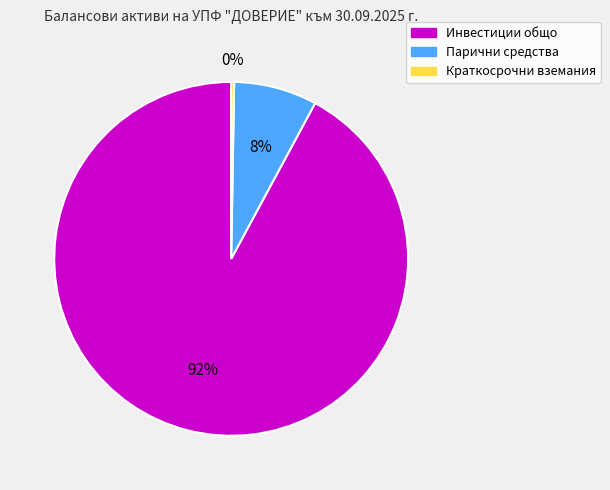

To the nearest percent, what is the difference between the largest and smallest slice percentages?

92%